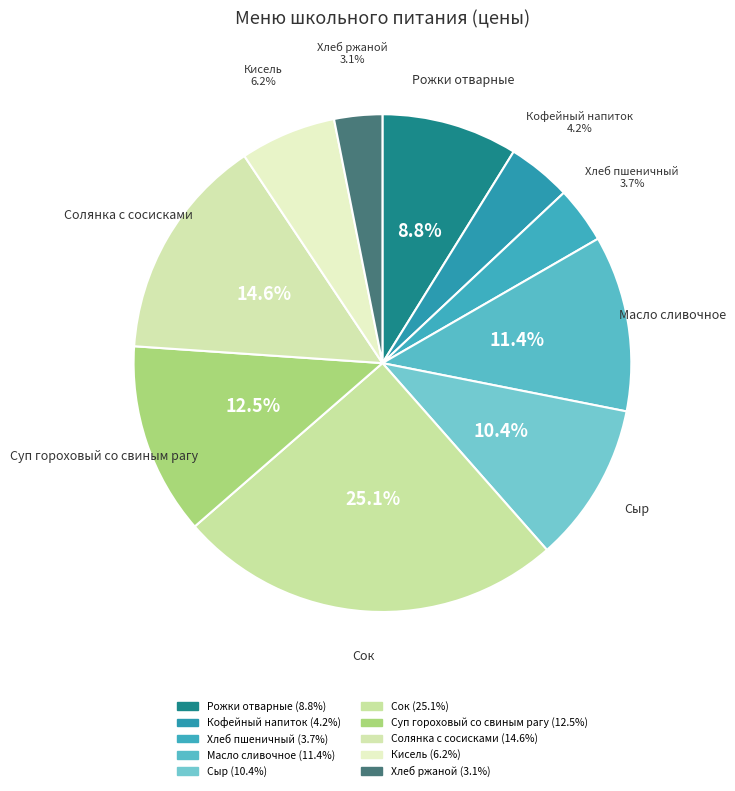

Is it true that Солянка с сосисками is 7% of the pie?

False